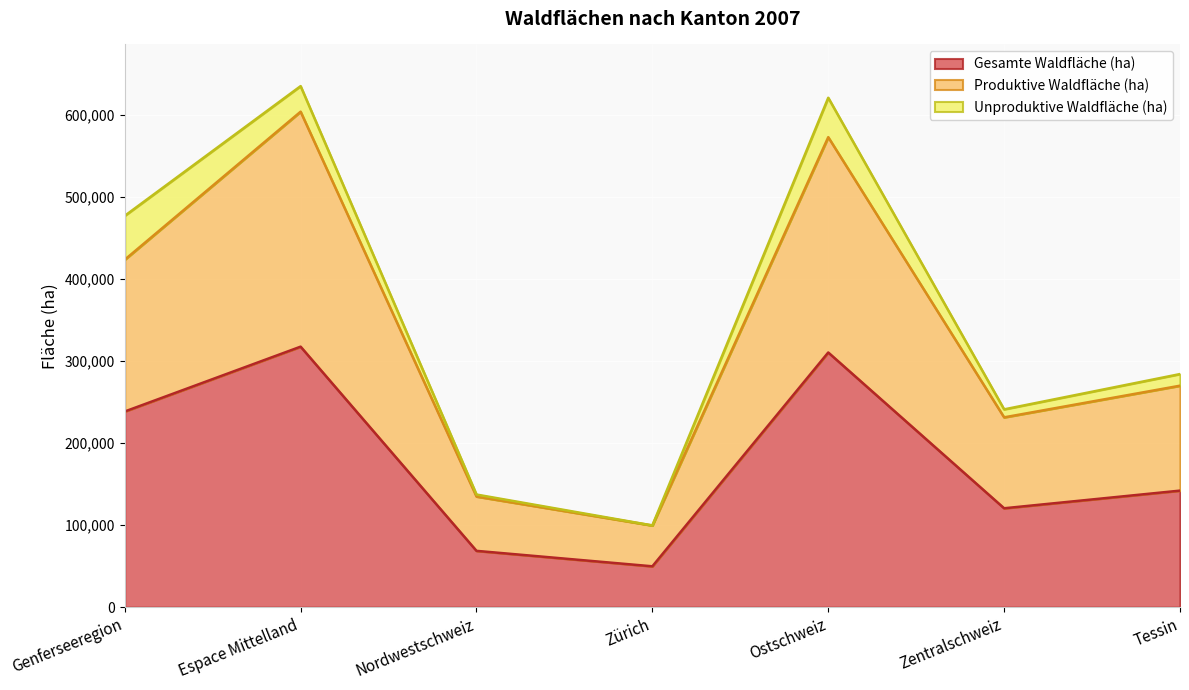

What is the maximum value for Gesamte Waldfläche (ha)?

317638